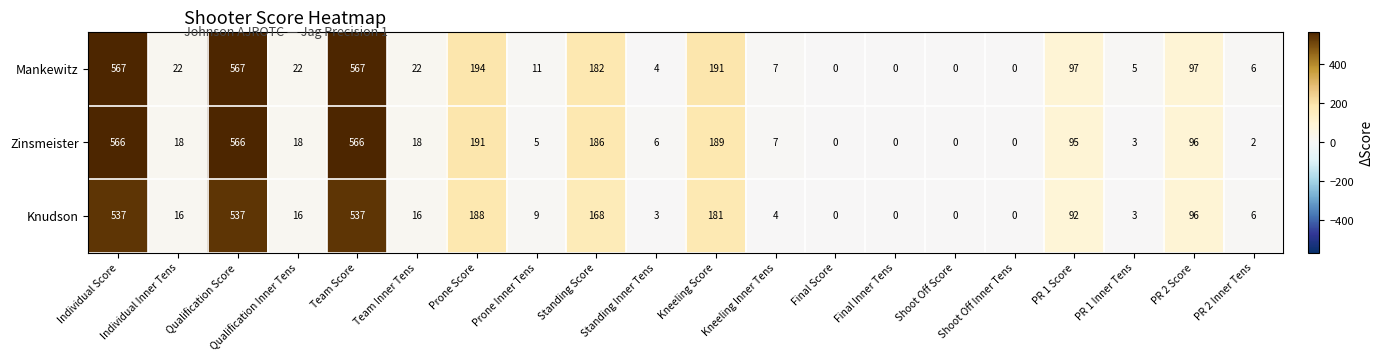

Which series has the largest range (max minus min)?

Mankewitz